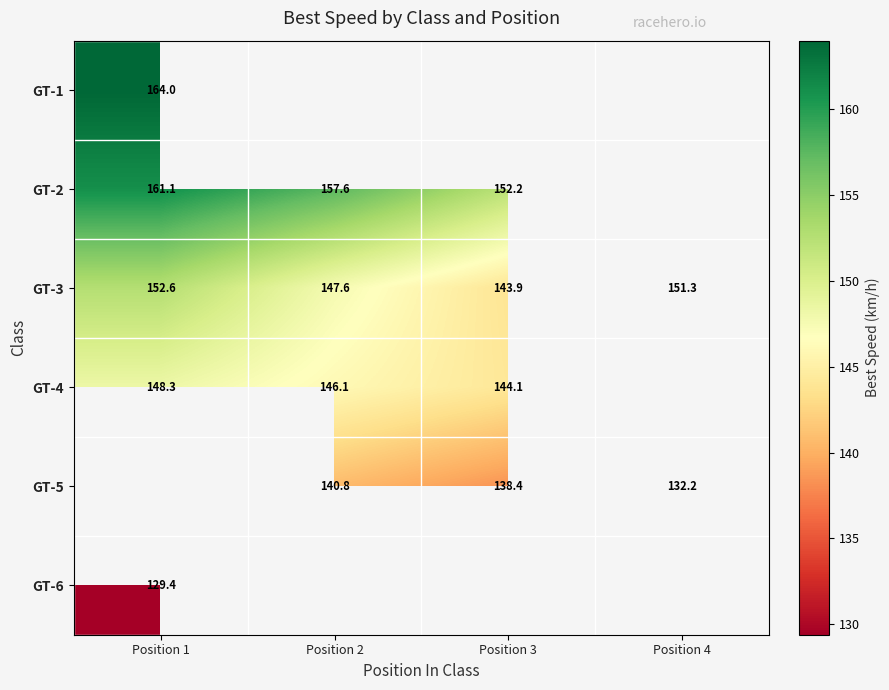

Is it true that GT-2 equals 277.7 at Position 2?

False